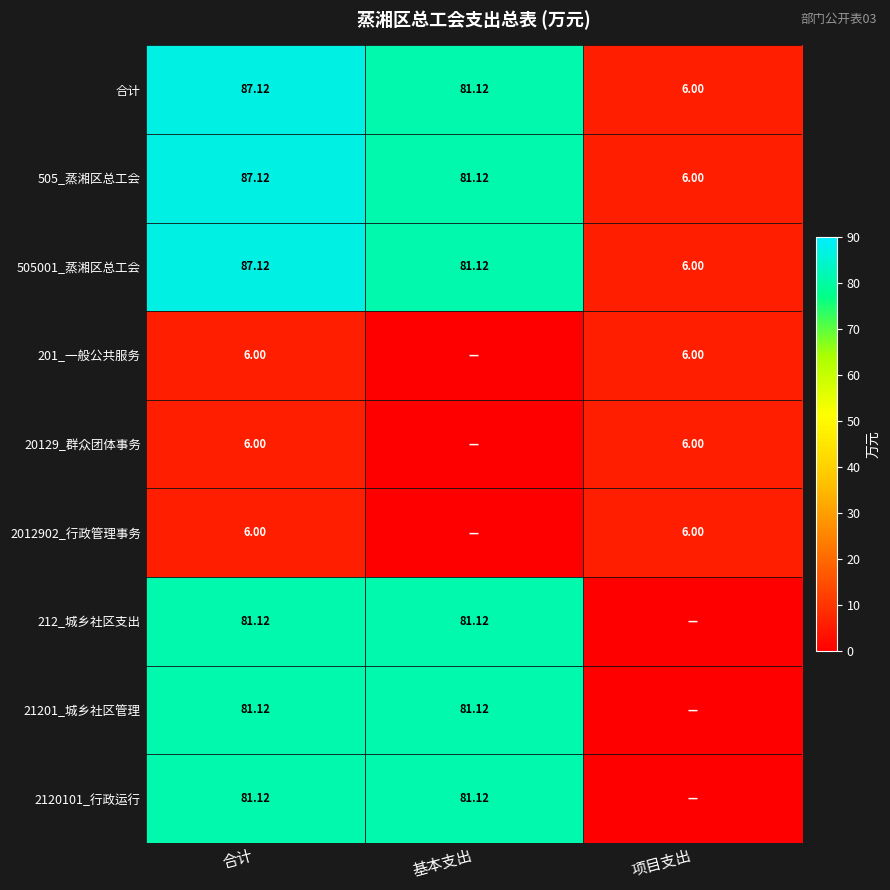

The 505001_蒸湘区总工会 series shows 81.1 at 基本支出. True or false?

True